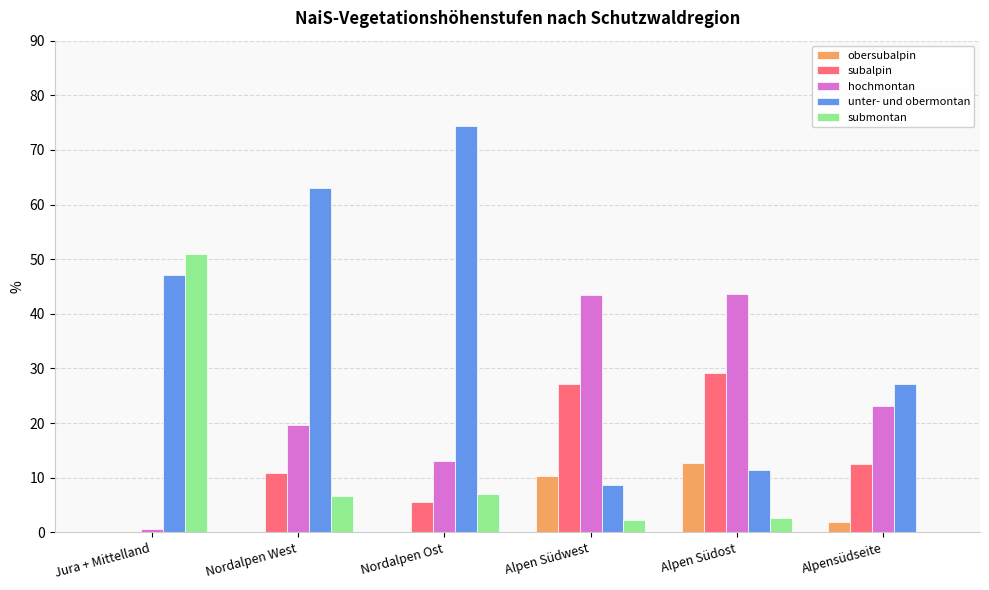

Which series has the largest total across all categories?

unter- und obermontan